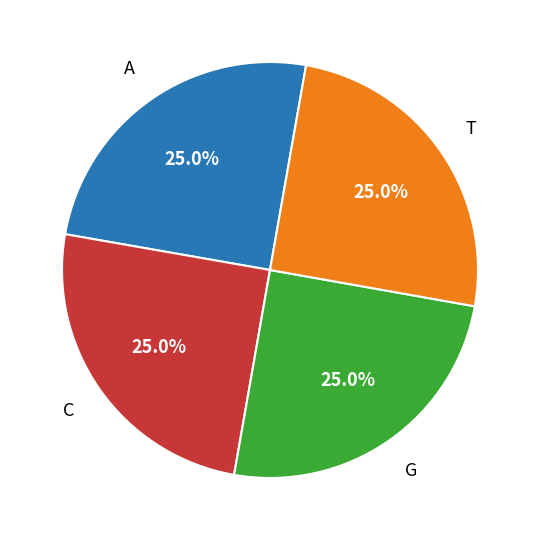

Count the number of slices in the pie.

4